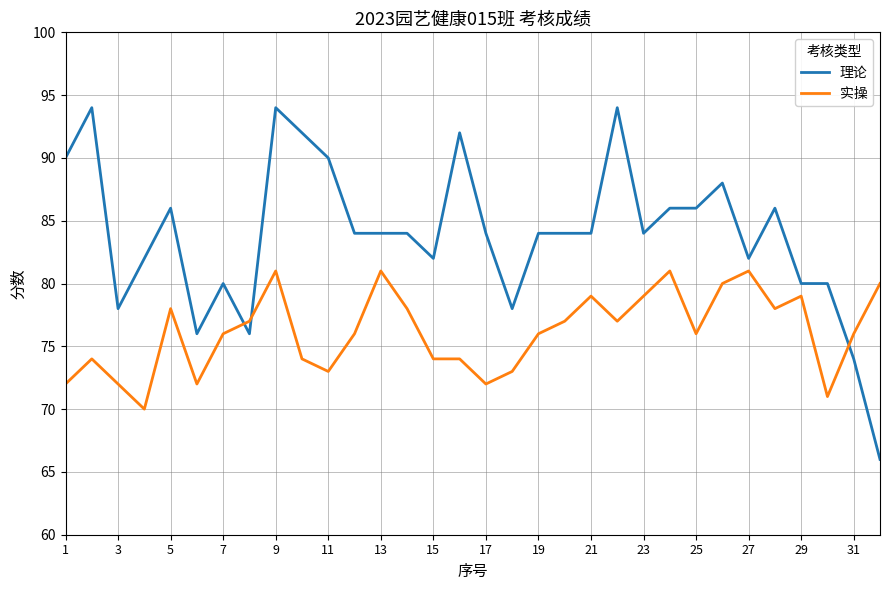

What is the greatest value displayed?

94